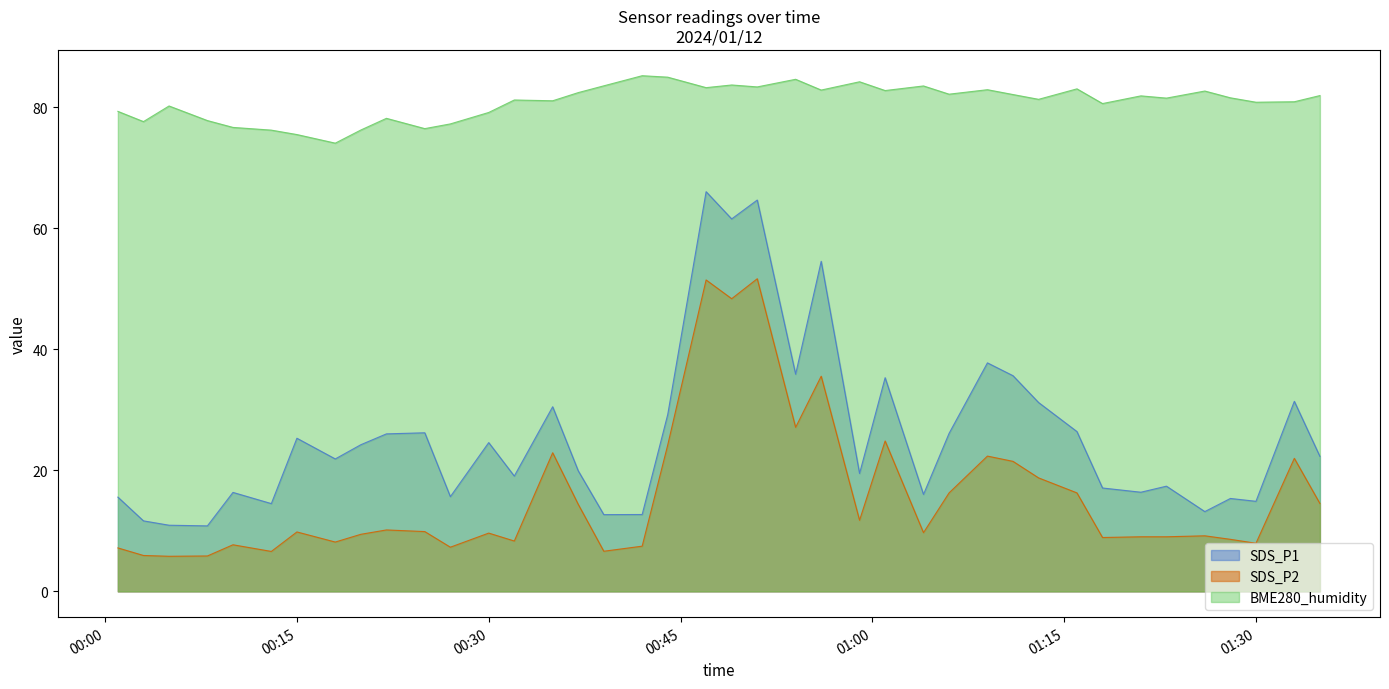

Which series has the largest total across all categories?

BME280_humidity